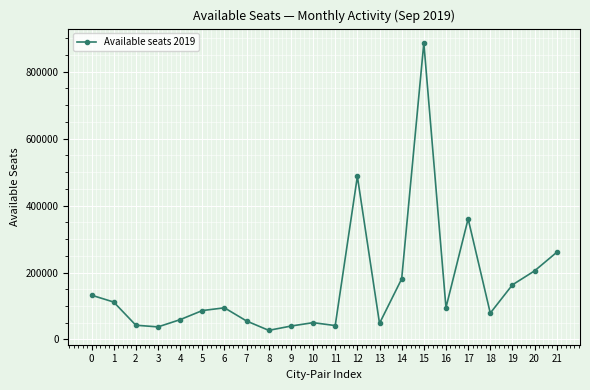

What is the value of the 11th point from the left?

50247